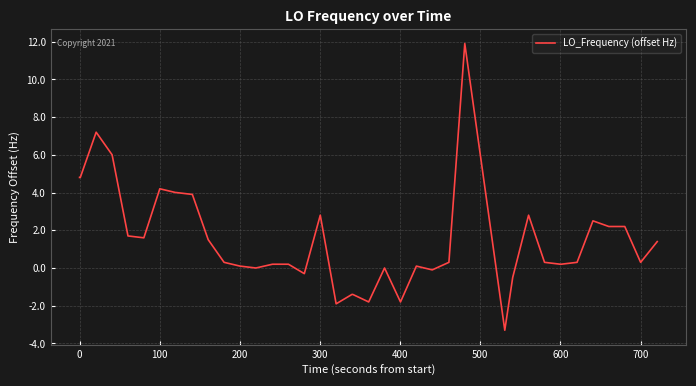

What is the greatest value displayed?

11.9